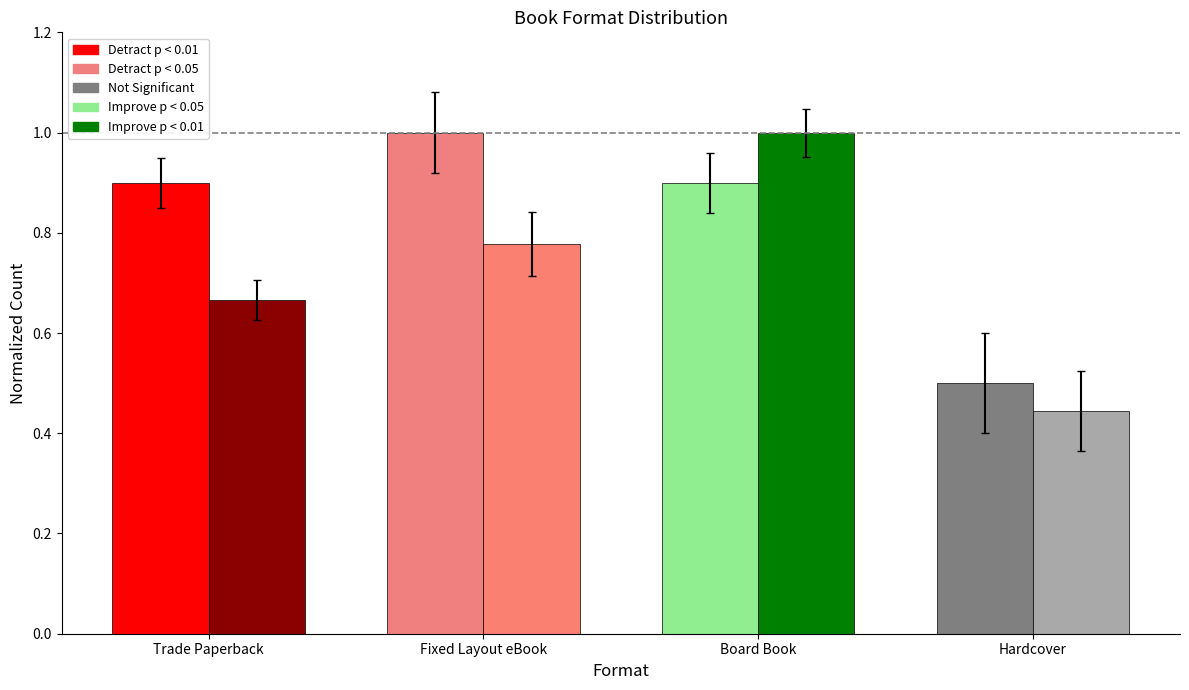

What is the total value across all series at Trade Paperback?

1.6